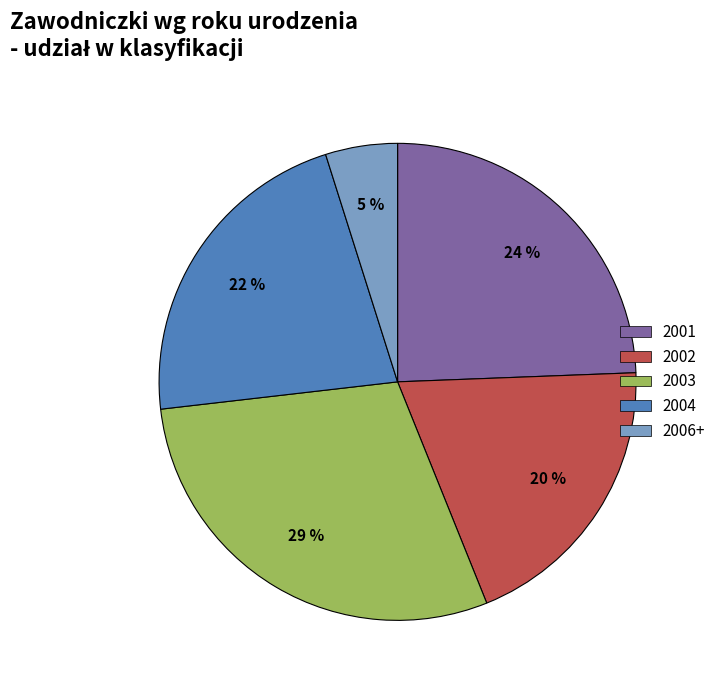

Does any single category account for the majority?

No